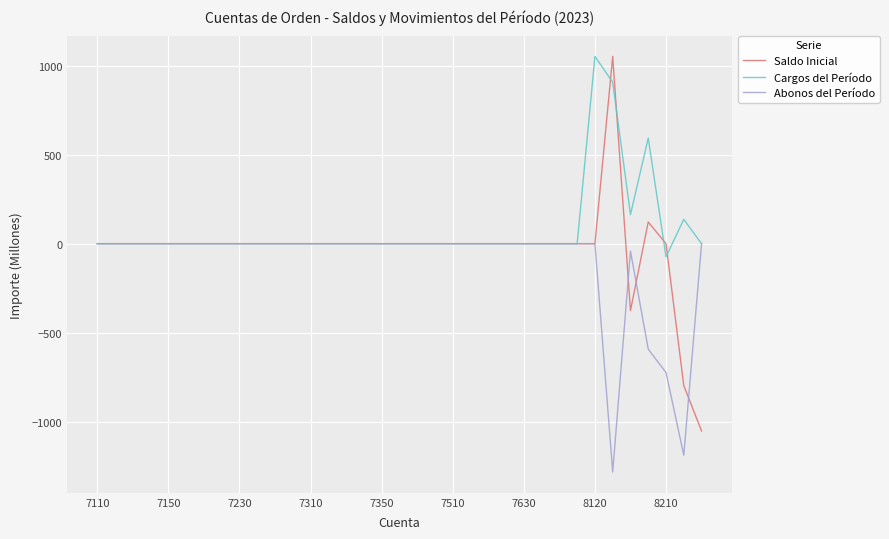

What is the difference between the second highest and second lowest values in the Abonos del Período series?

1188.2